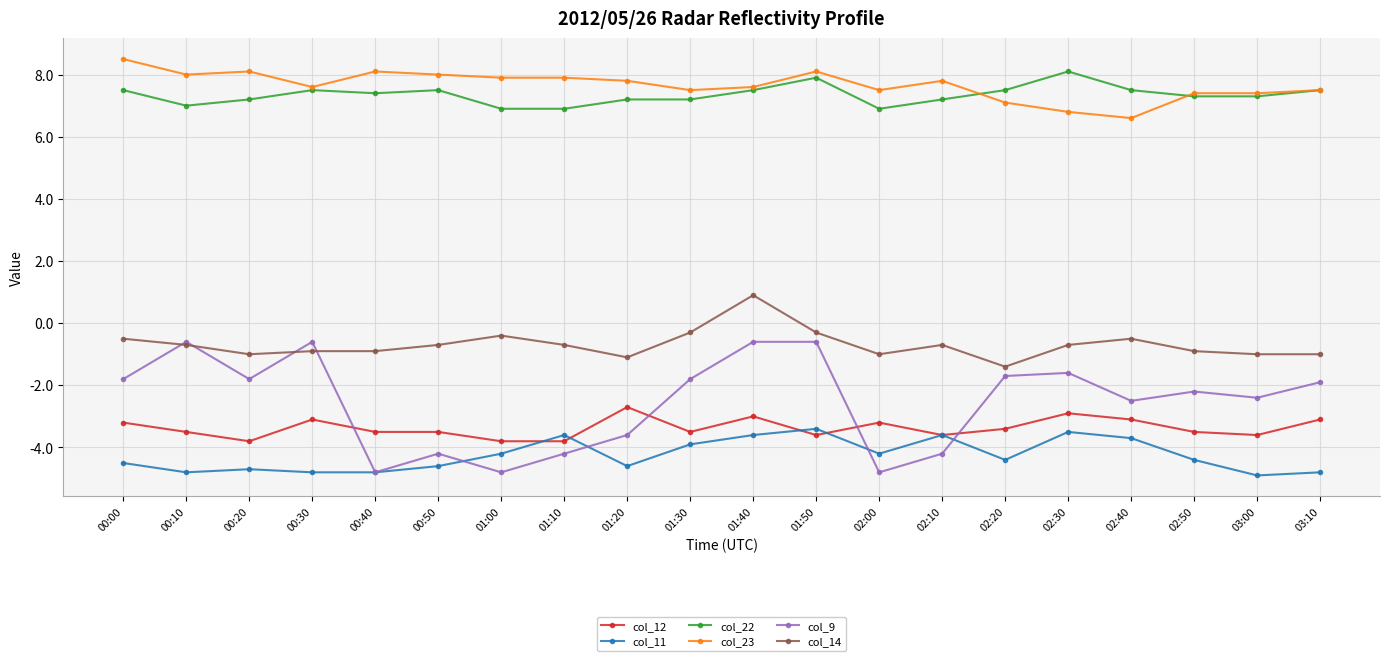

Count the number of categories in the chart.

20